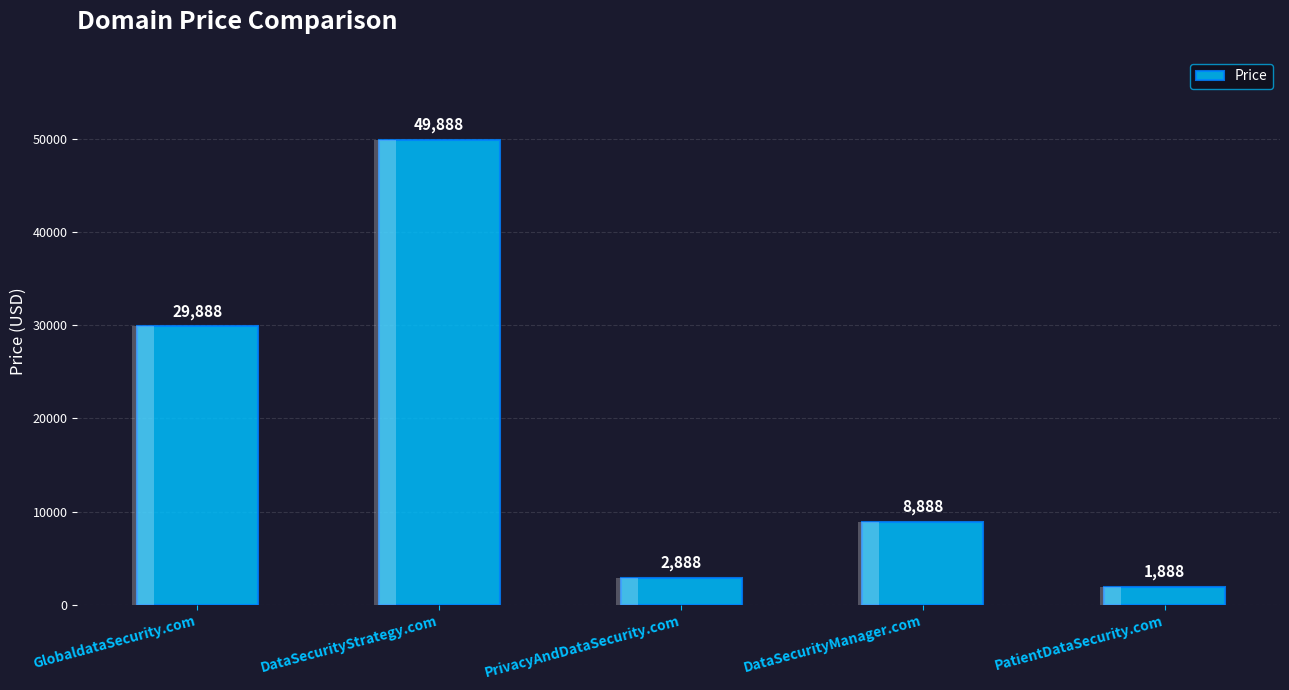

Approximately how many times larger is the value at PrivacyAndDataSecurity.com compared to DataSecurityManager.com?

0.3